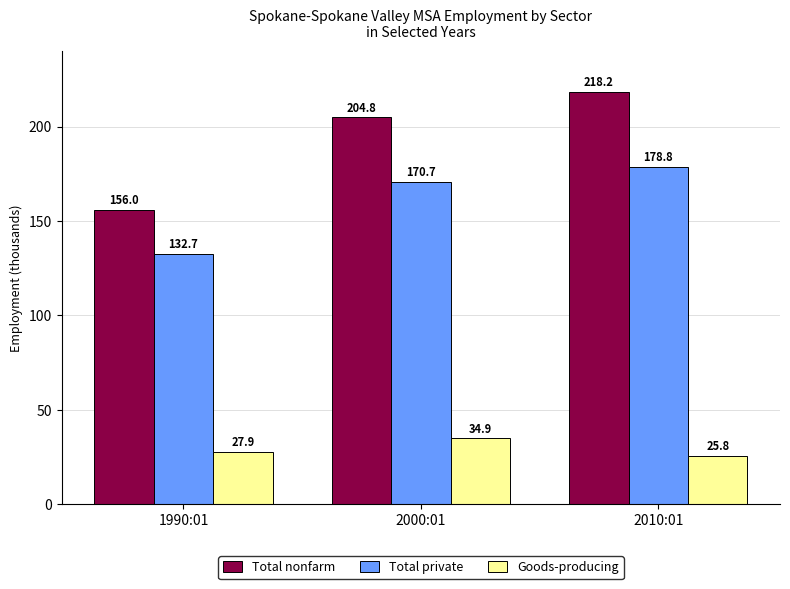

What is the value of the Goods-producing bar at the 3rd from the left?

25800